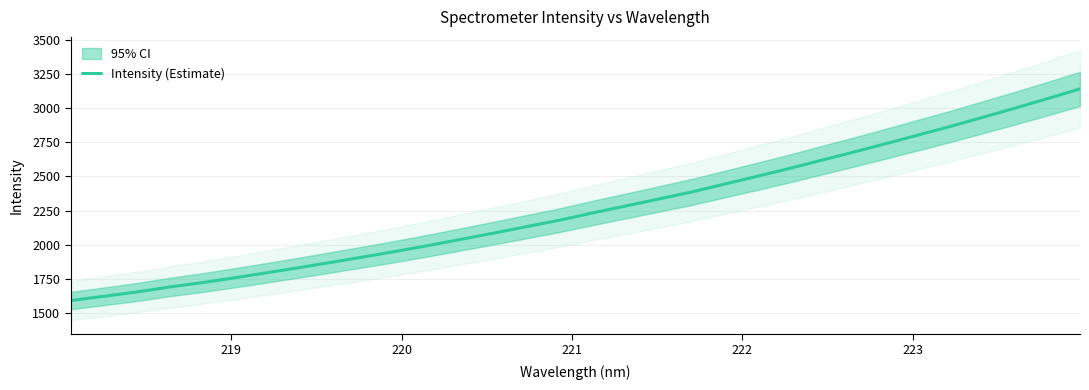

What is the maximum value for Intensity (Estimate)?

3142.8